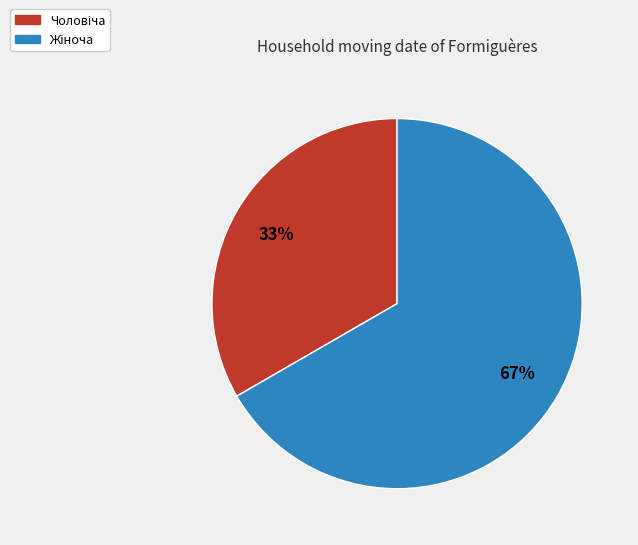

To the nearest percent, what is the average slice percentage?

50%